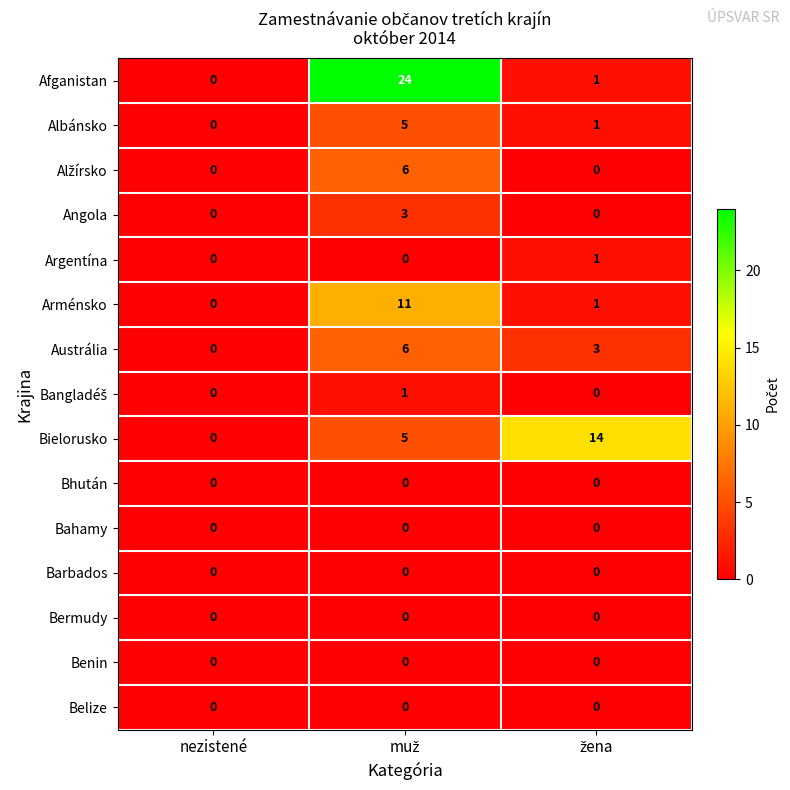

What is the maximum value shown in the chart?

24